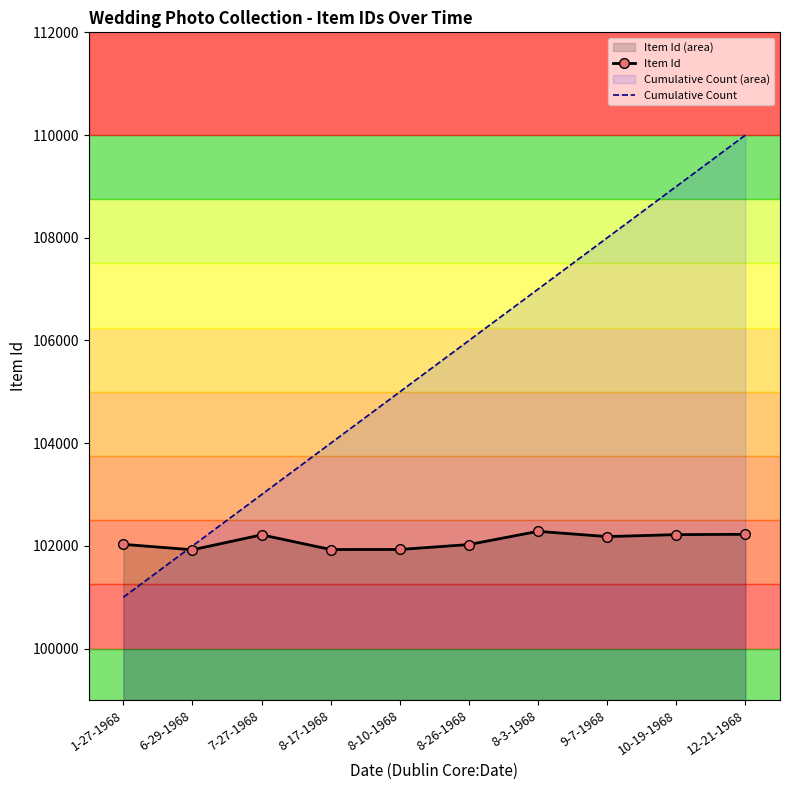

What are all the series names shown in the legend?

Item Id, Cumulative Count